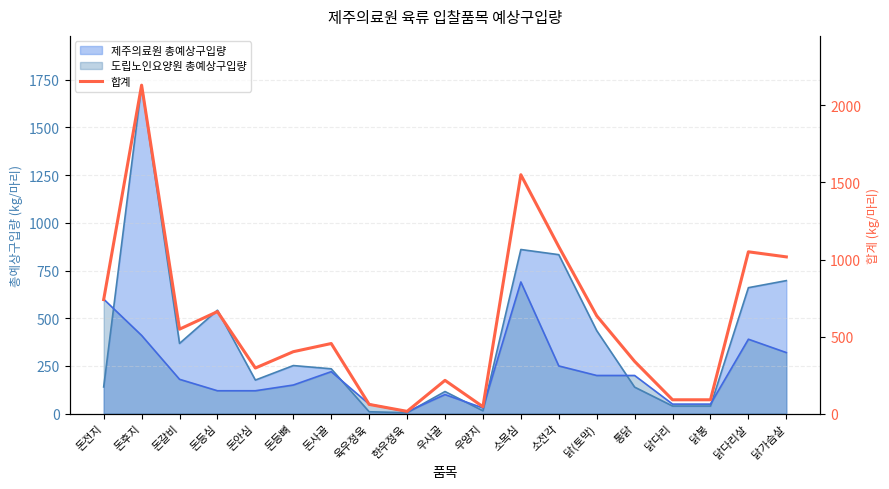

At which label is the value closest to 1073?

소전각